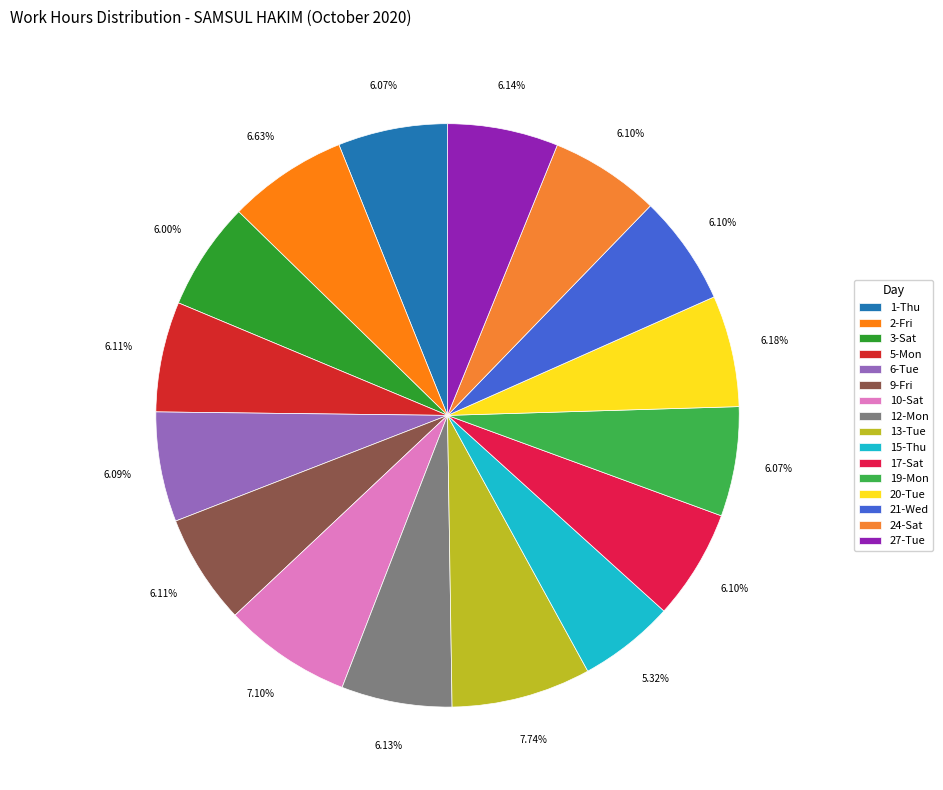

To the nearest percent, what percentage of the pie is 17-Sat?

6%